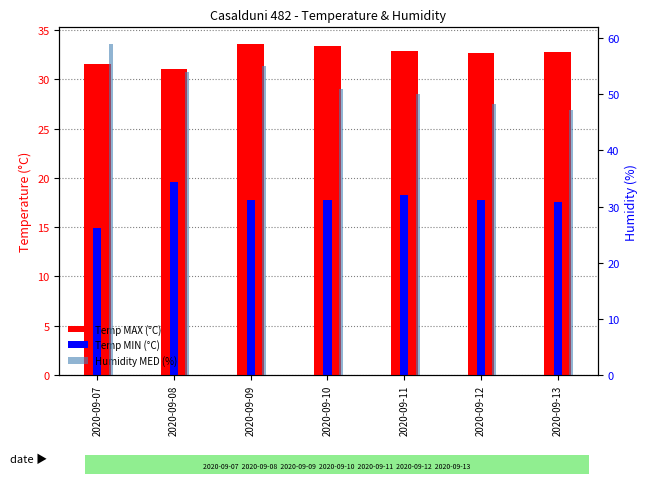

What is the sum of the Temp MIN (°C) values at 2020-09-10 and 2020-09-12?

35.6